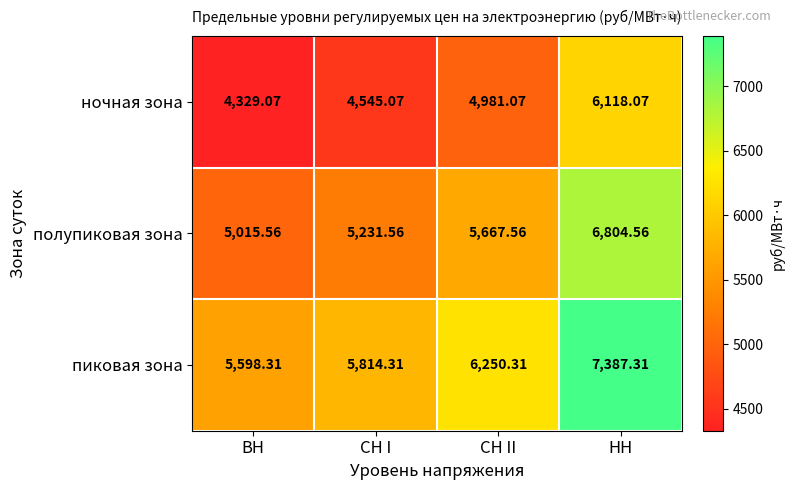

At which label is пиковая зона closest to 6492?

СН II